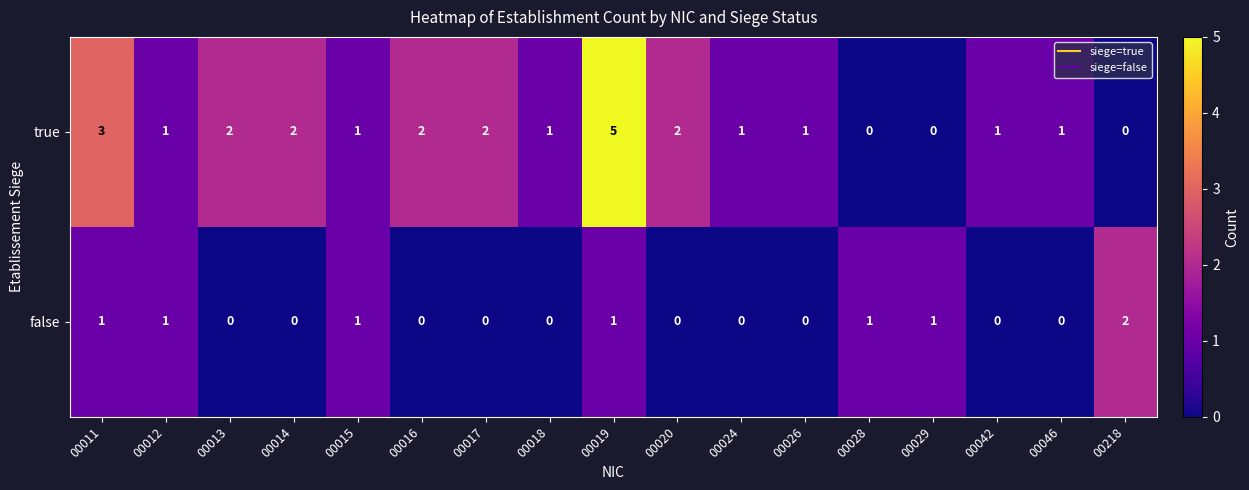

The value of true at 00015 is 1. True or false?

True